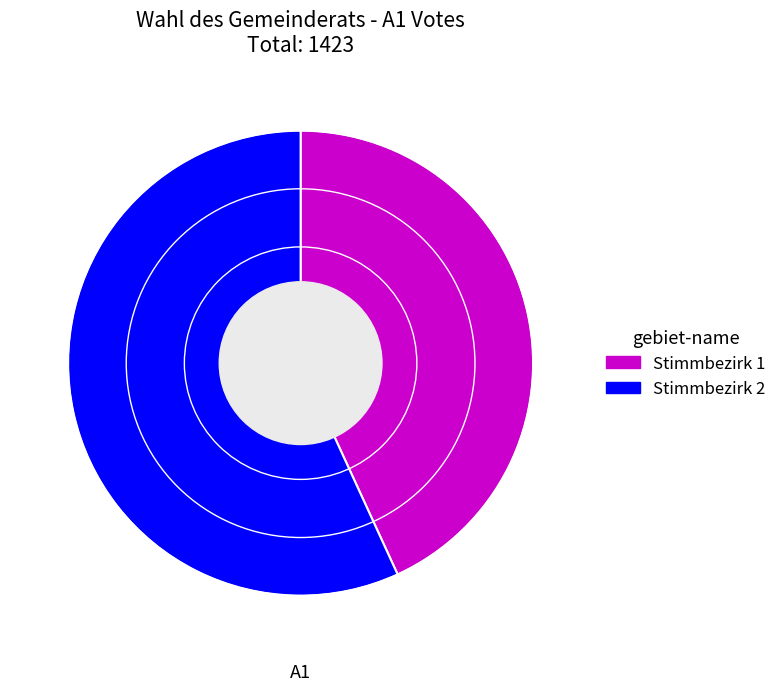

Which slice represents more than half of the pie?

Stimmbezirk 2